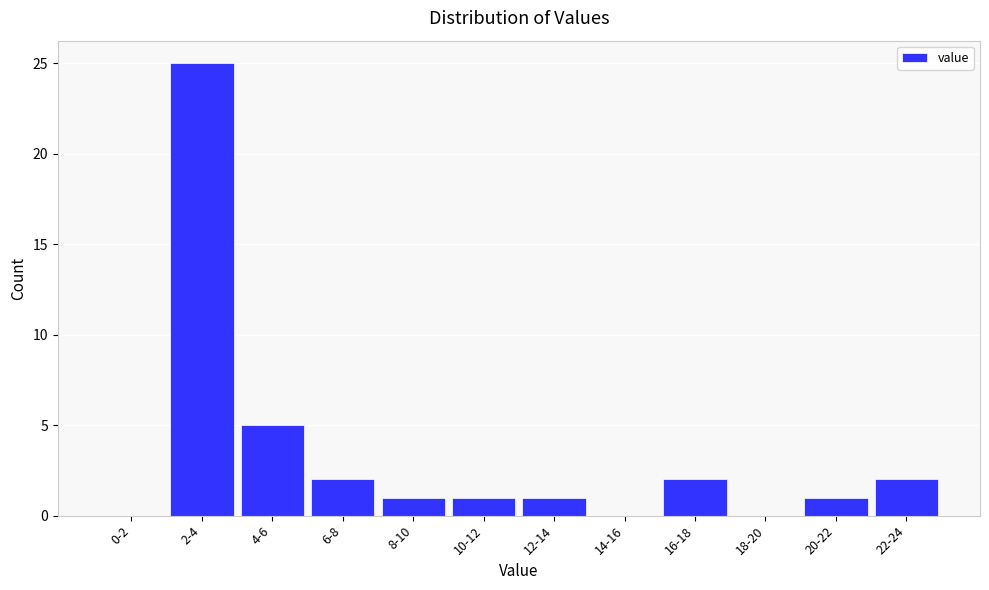

Reading left to right, what are all the values shown in this chart?

0-2=0	2-4=25	4-6=5	6-8=2	8-10=1	10-12=1	12-14=1	14-16=0	16-18=2	18-20=0	20-22=1	22-24=2